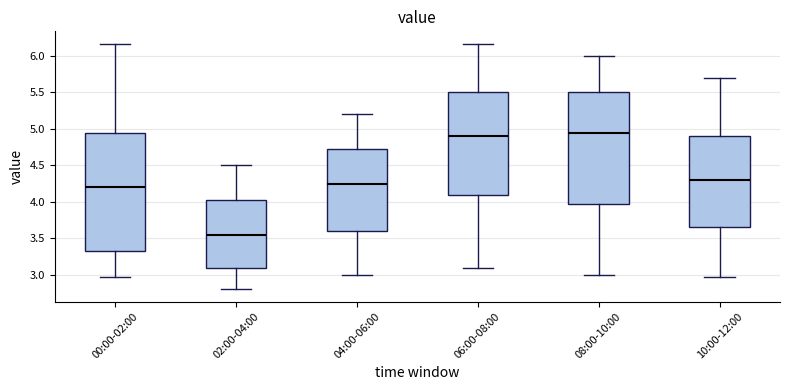

Where is the upper edge of the box for 00:00-02:00 on the y-axis? The values are not printed on the chart, so give them approximately, as read against the axis.

4.95